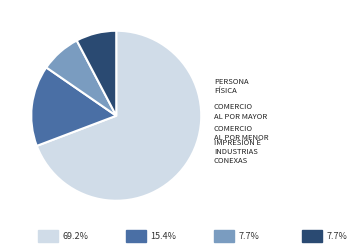

Is there any slice that represents more than half of the pie?

Yes